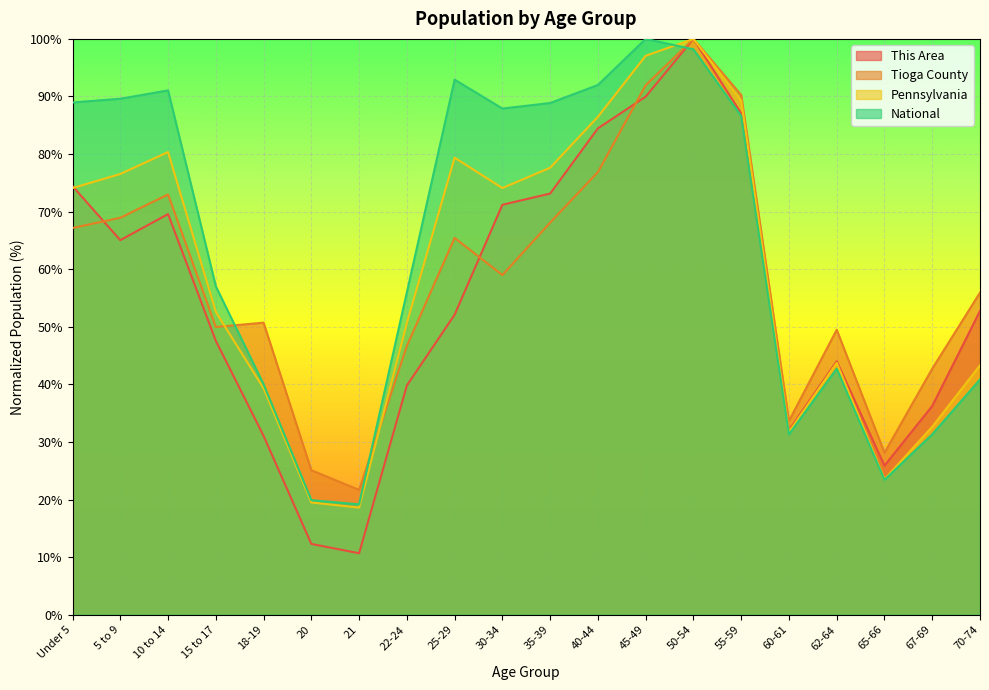

True or false: Tioga County and This Area cross at least once.

True